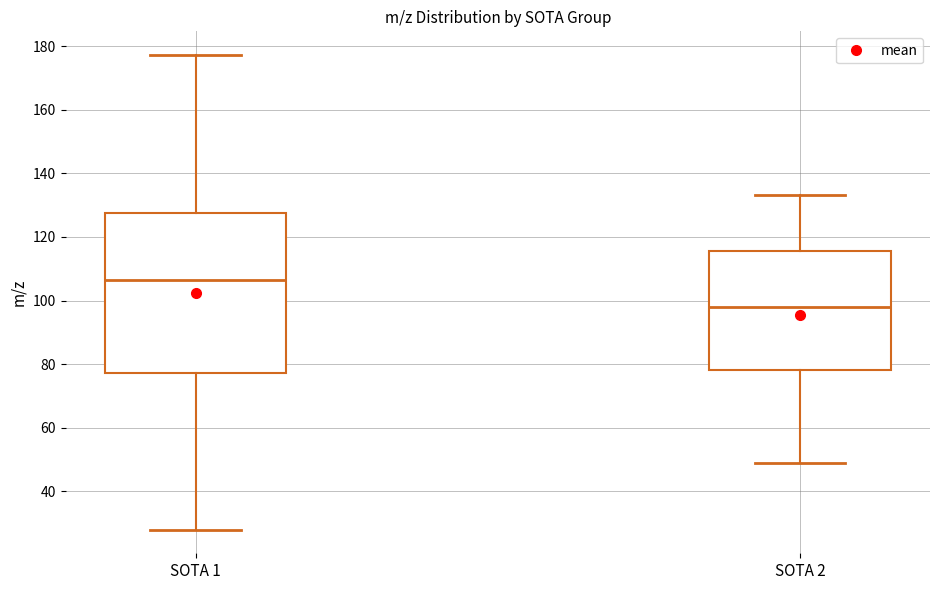

Which box has the lowest median line?

SOTA 2